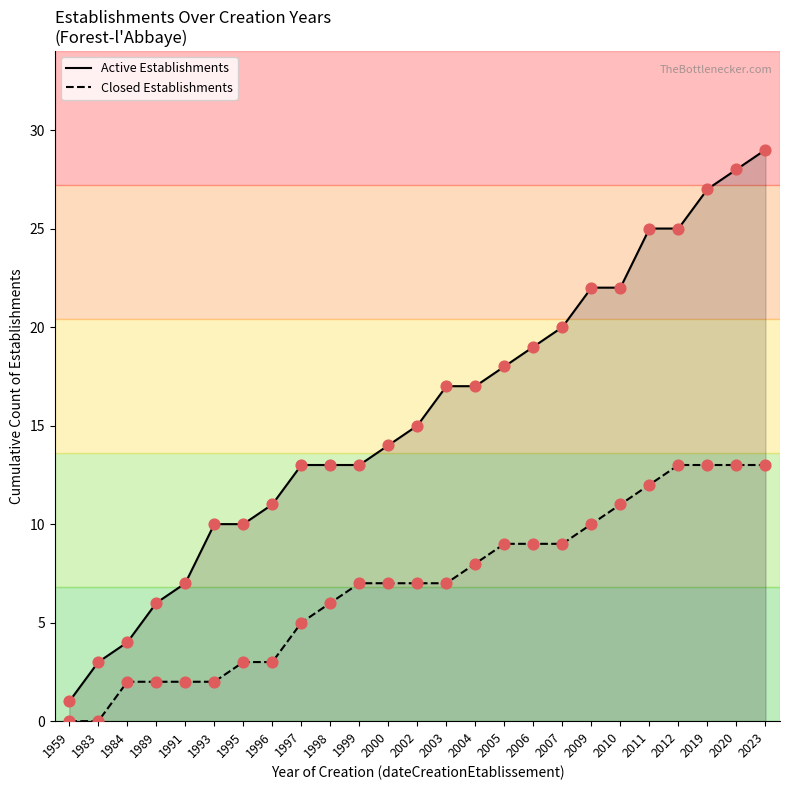

Which series contains the lowest Y value?

Closed Establishments